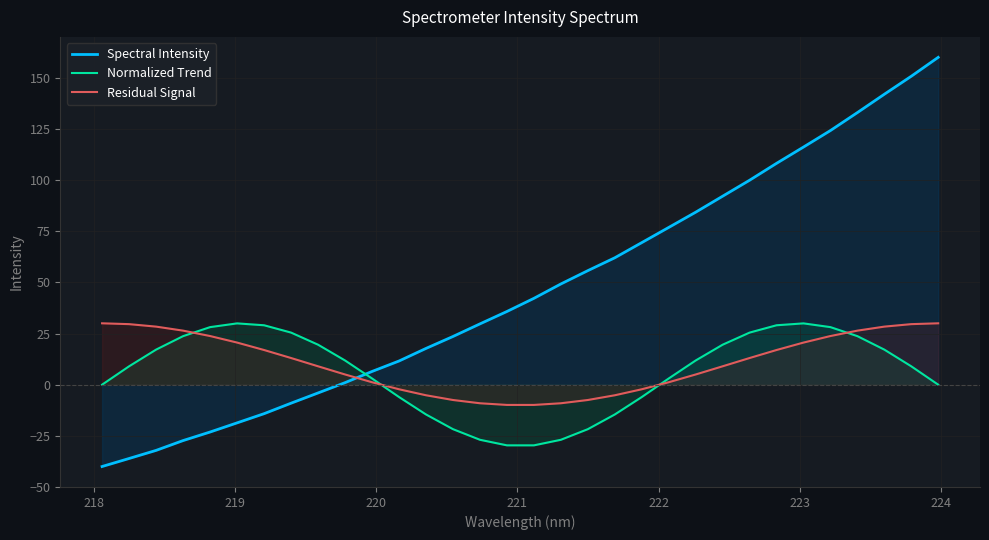

Which series has the largest total across all categories?

Spectral Intensity